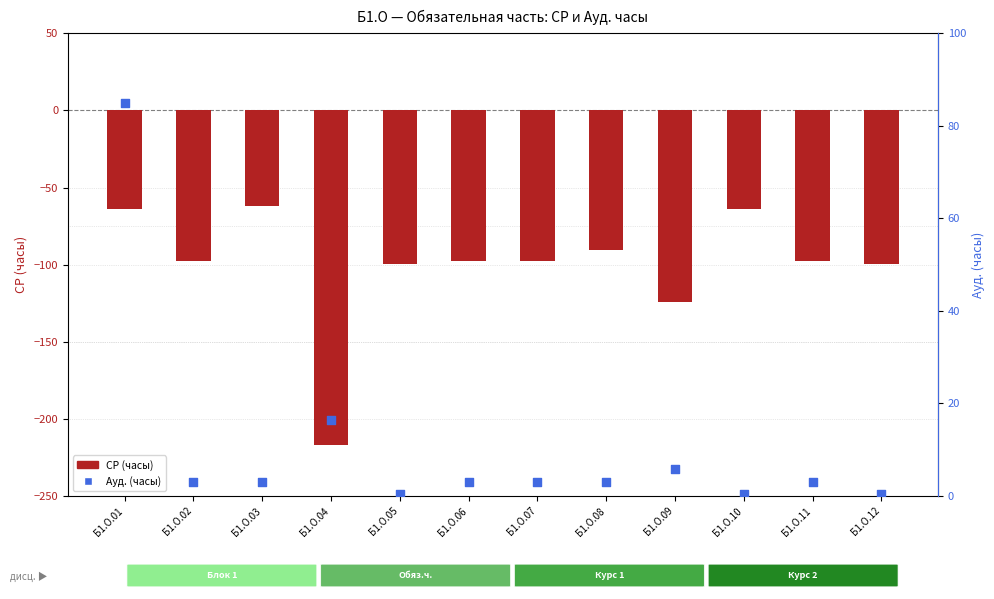

At how many categories does at least one series exceed -63?

12